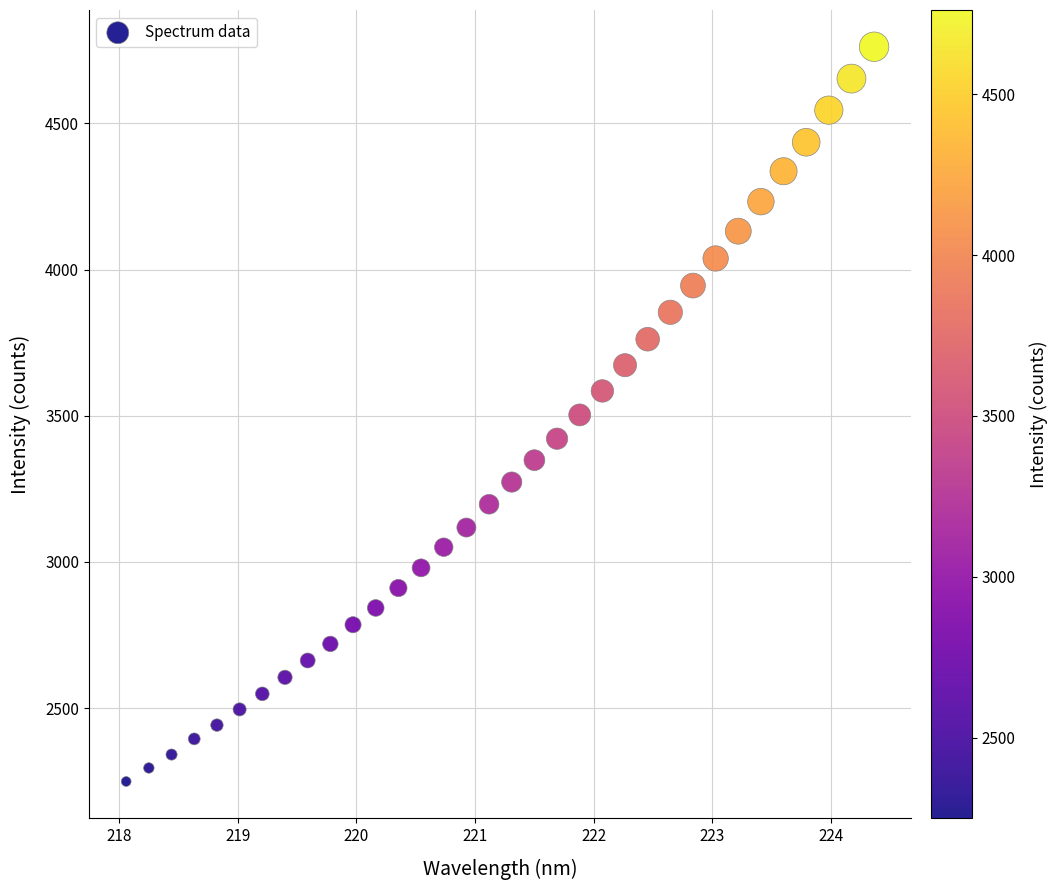

What is the range of Y values (max minus min)?

2513.2